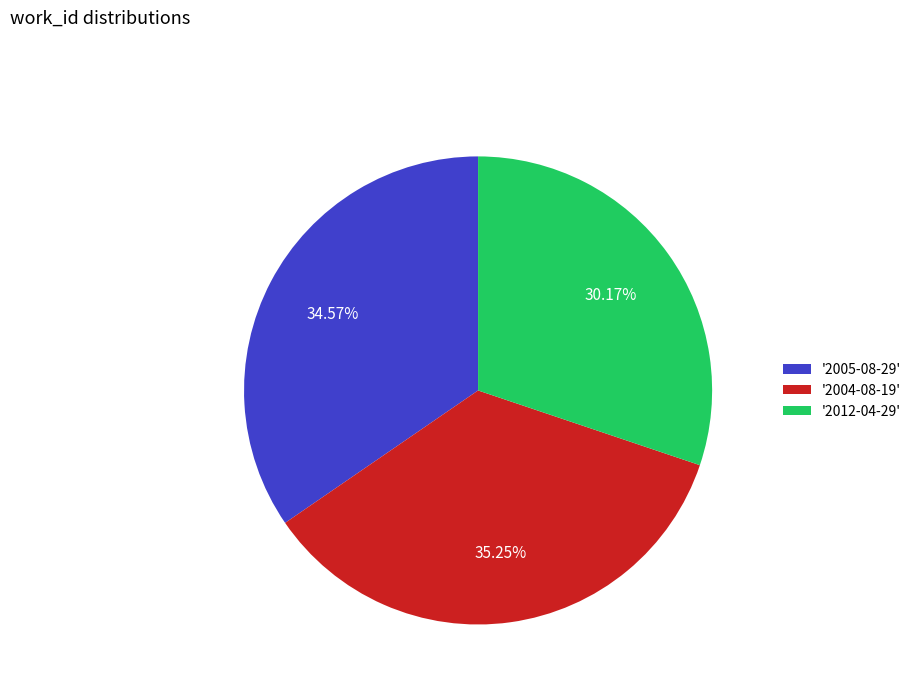

Rank the categories by value from lowest to highest.

'2012-04-29', '2005-08-29', '2004-08-19'